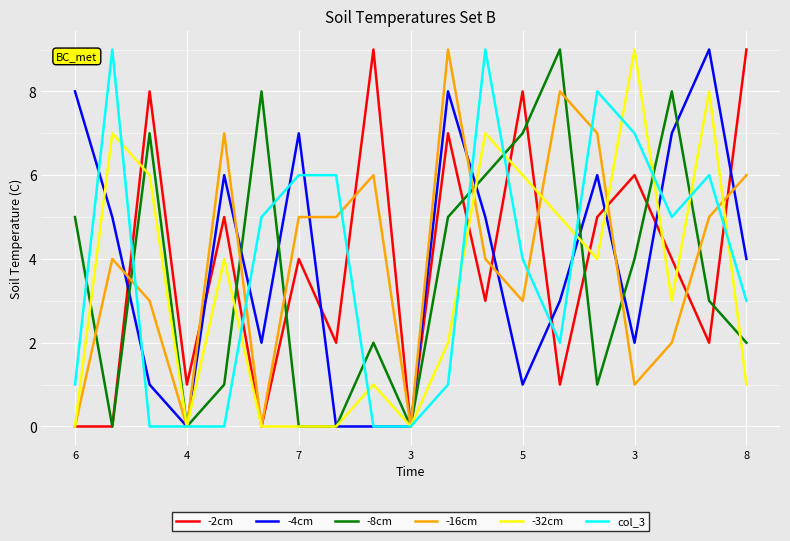

What is the maximum value shown in the chart?

9